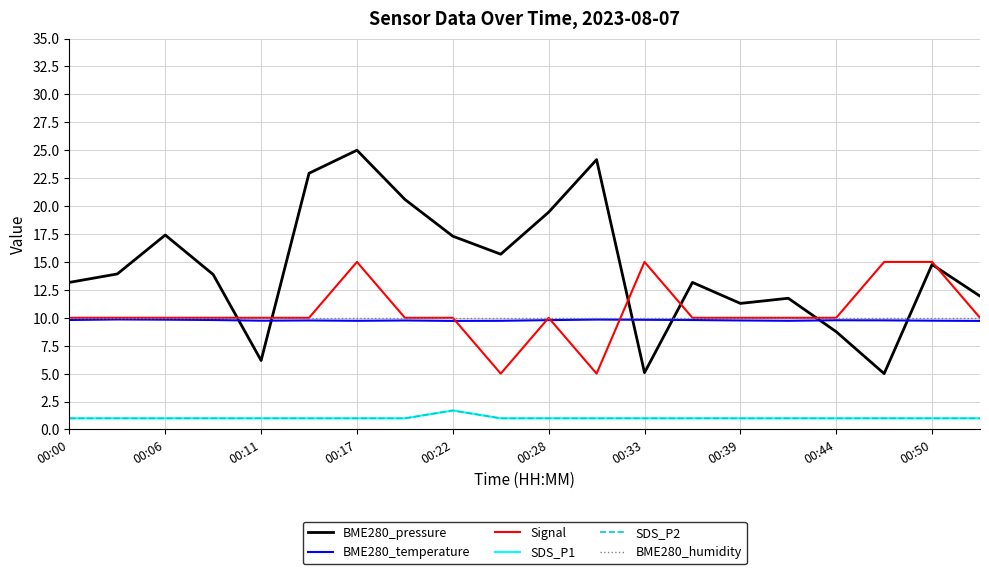

Is this an area chart (filled region under the line)?

No